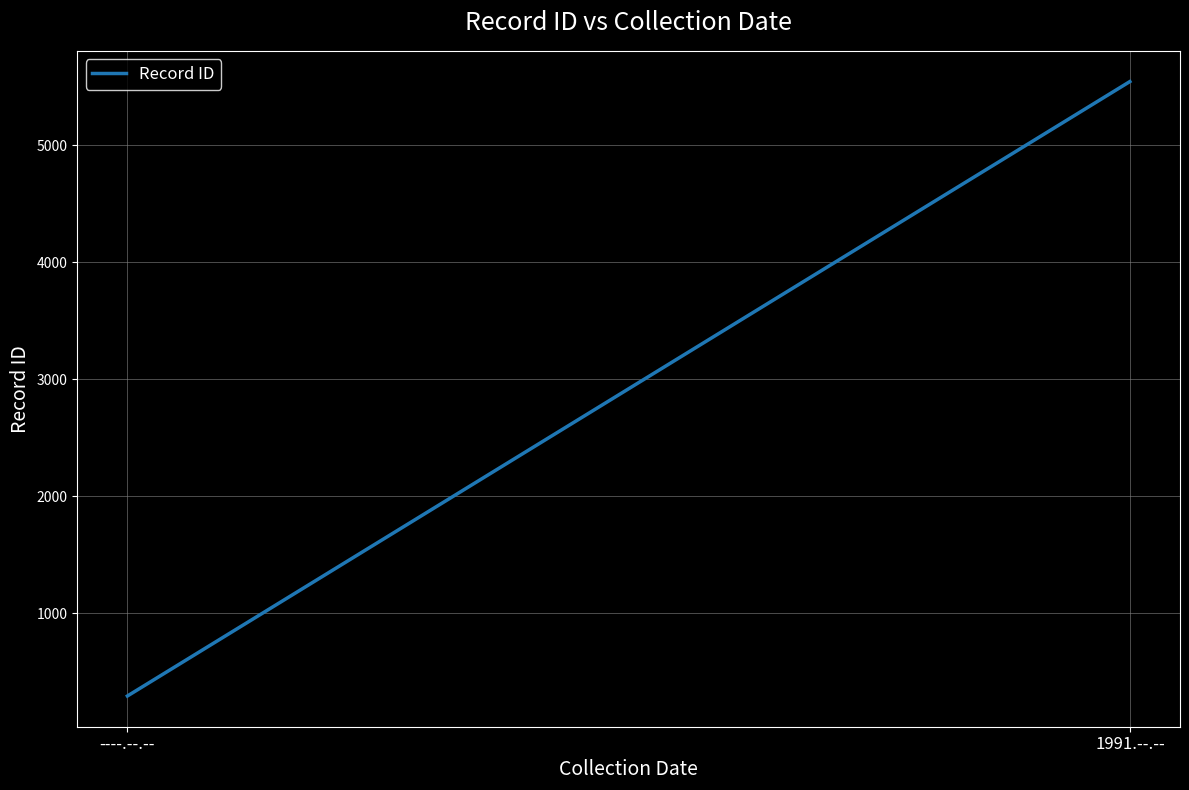

What position from the left is 1991.--.--?

2